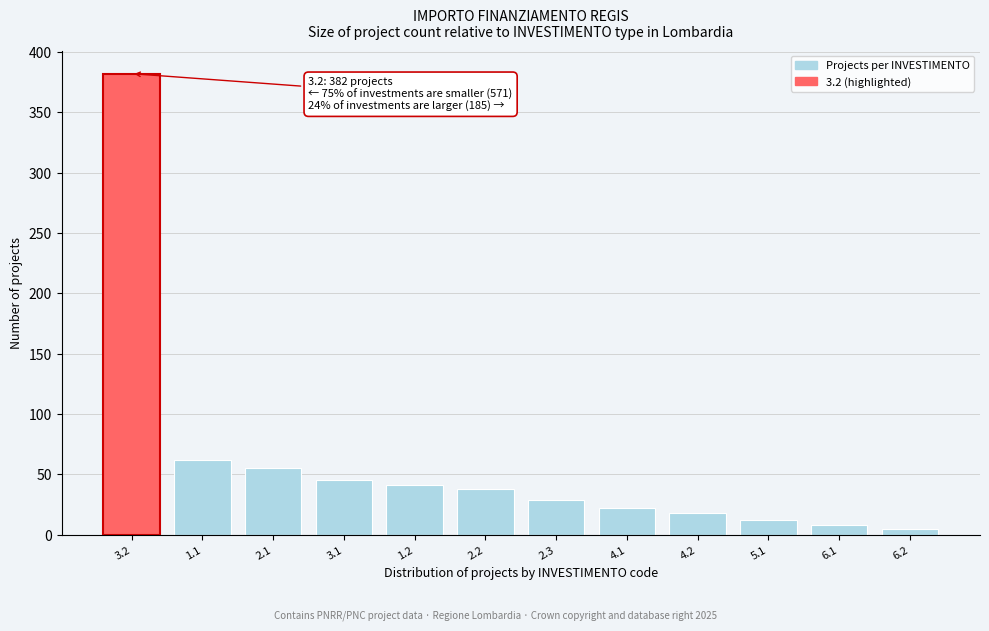

Reading left to right, transcribe all the data shown in this chart.

382	62	55	45	41	38	29	22	18	12	8	5